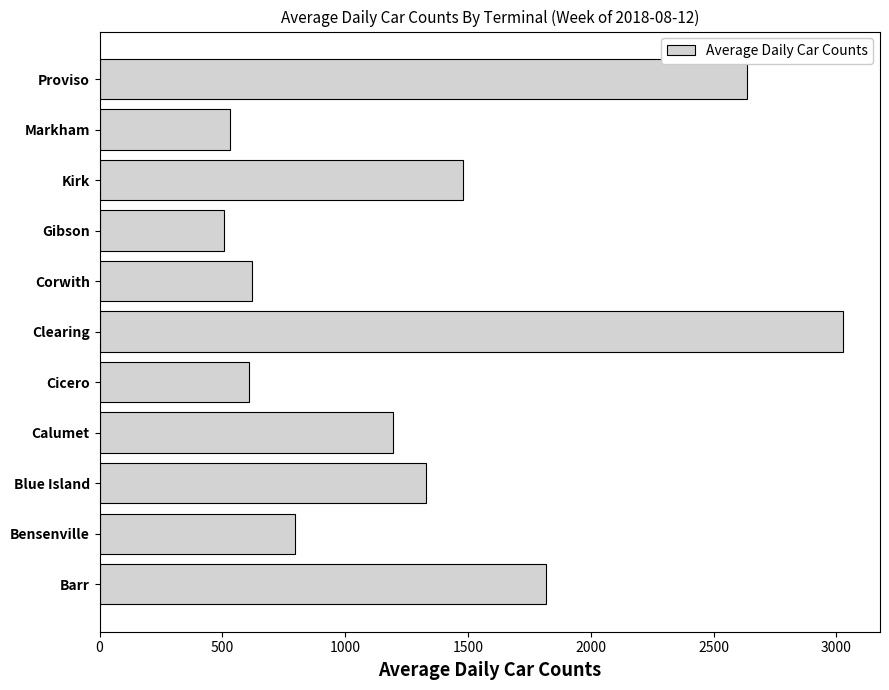

Approximately how many times larger is the value at Calumet compared to Gibson?

2.4